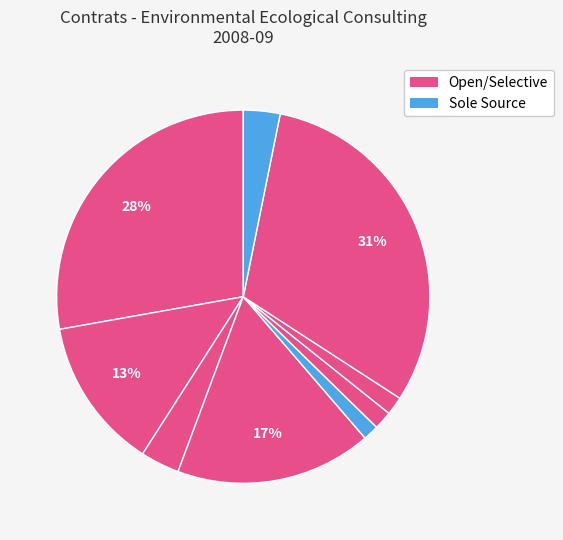

How many segments does this pie chart have?

9